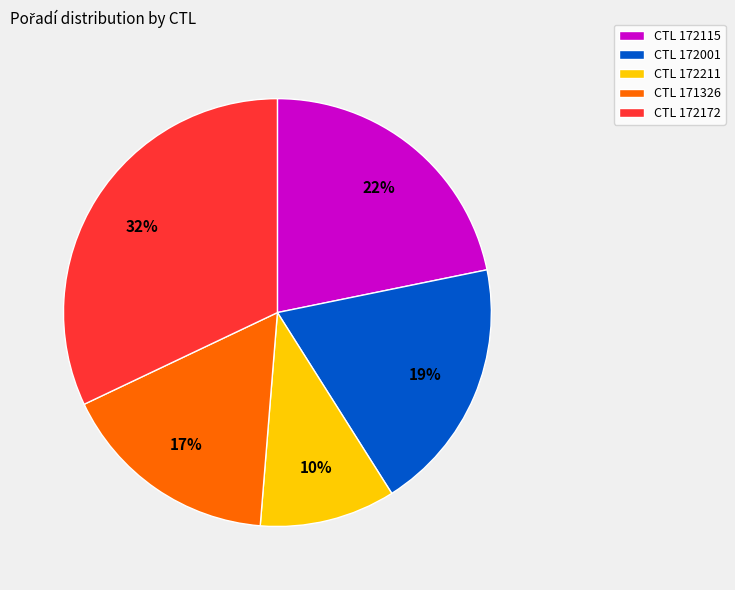

The CTL 171326 slice represents 17% of the pie. True or false?

True